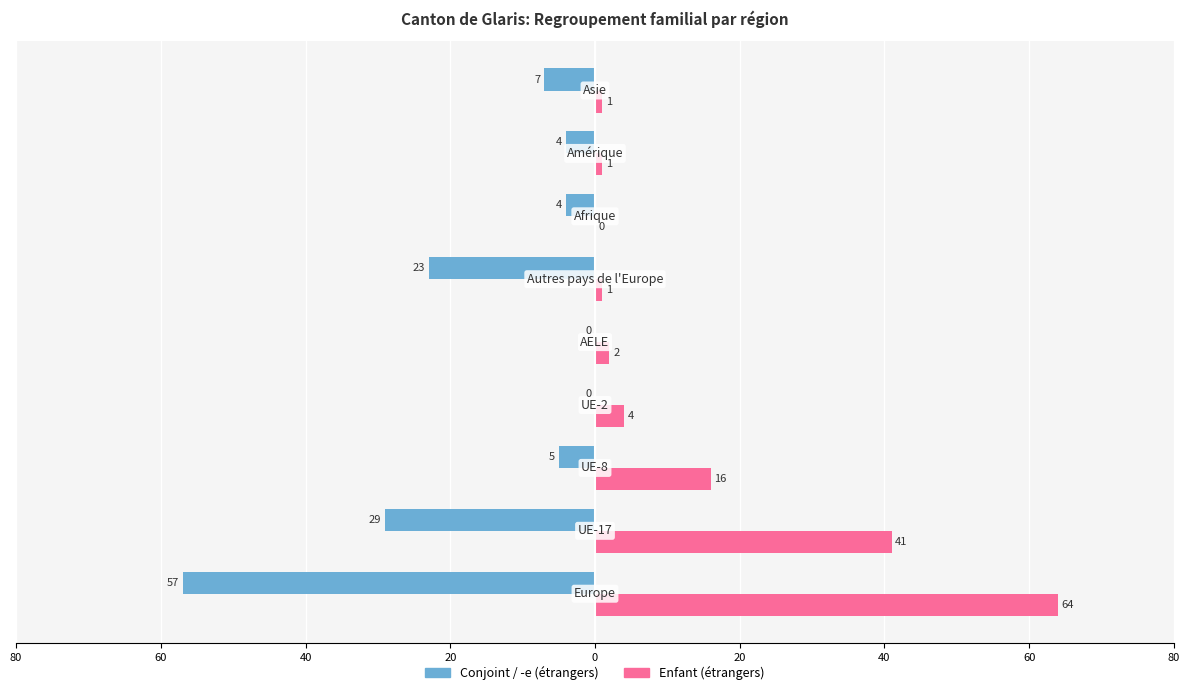

What are all the series names shown in the legend?

Conjoint / -e (étrangers), Enfant (étrangers)